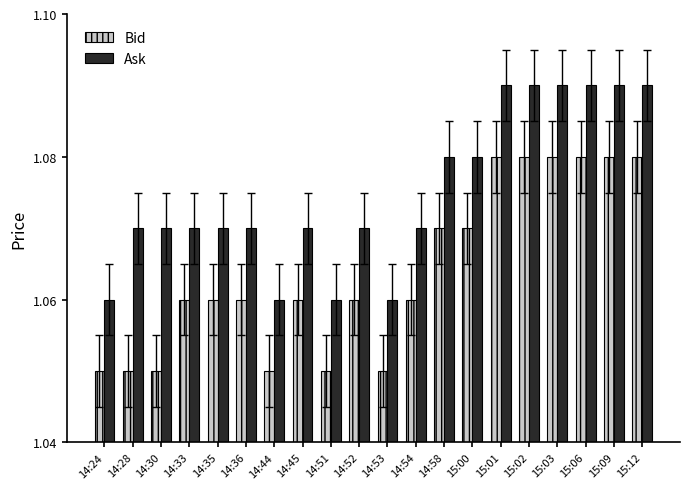

The Ask series shows 1.6 at 14:33. True or false?

False